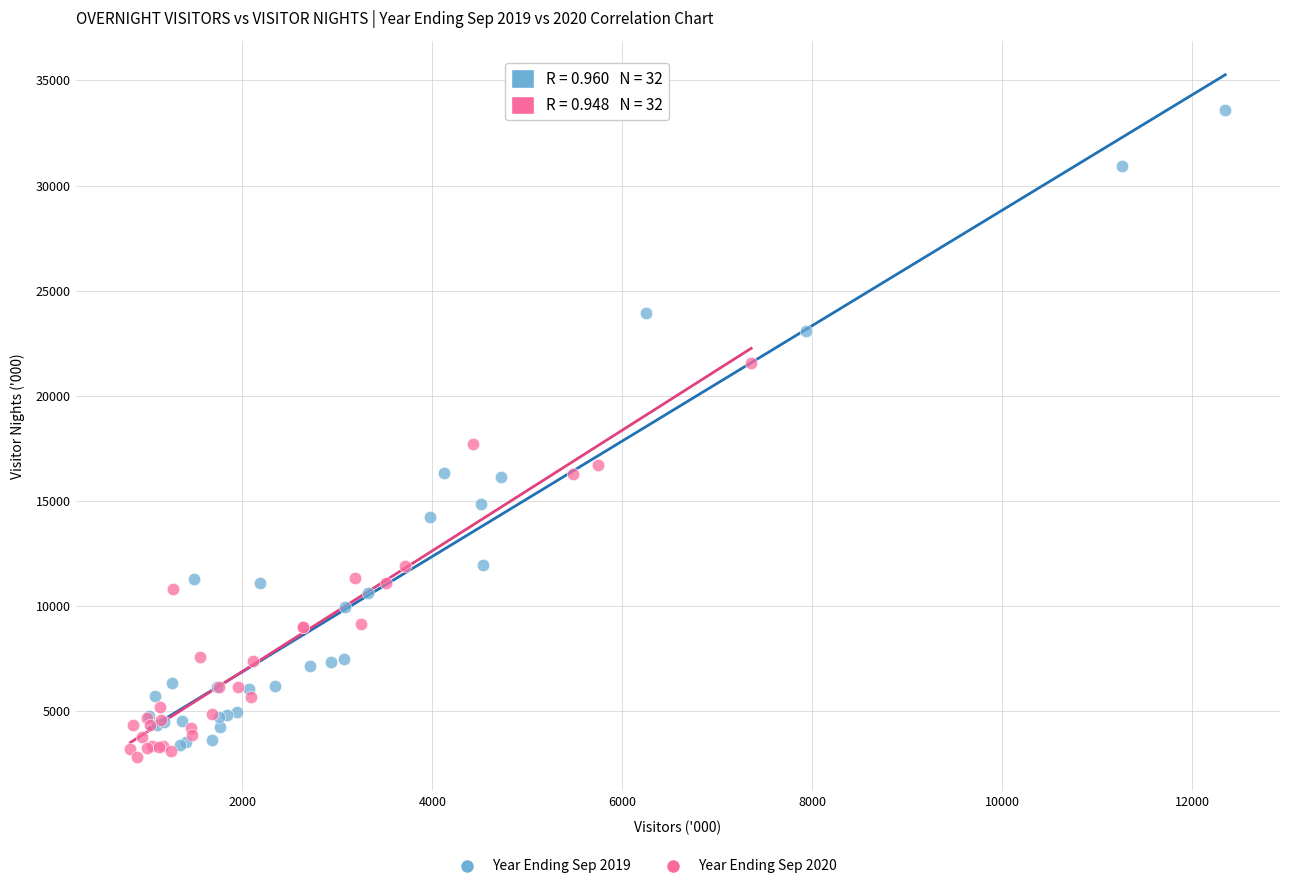

Which series reaches the maximum Y coordinate?

Year Ending Sep 2019